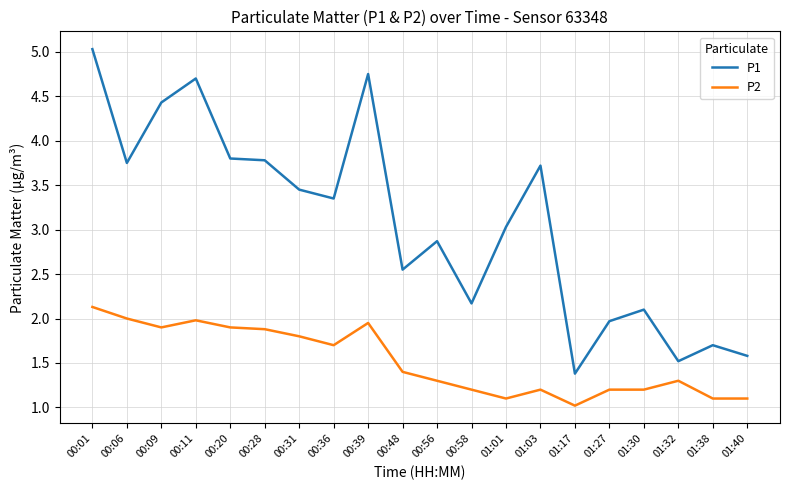

What is the smallest value displayed?

1.0